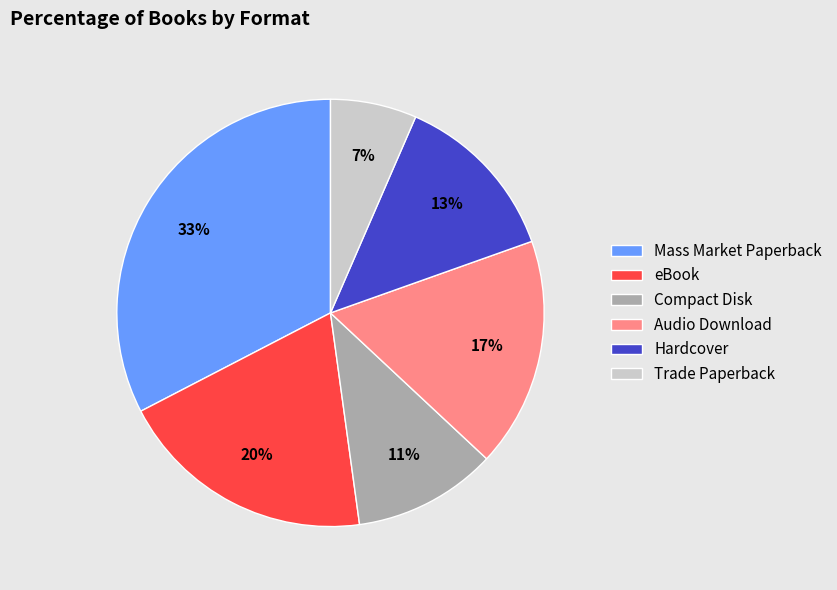

What percentage is the Hardcover slice, to the nearest percent?

13%